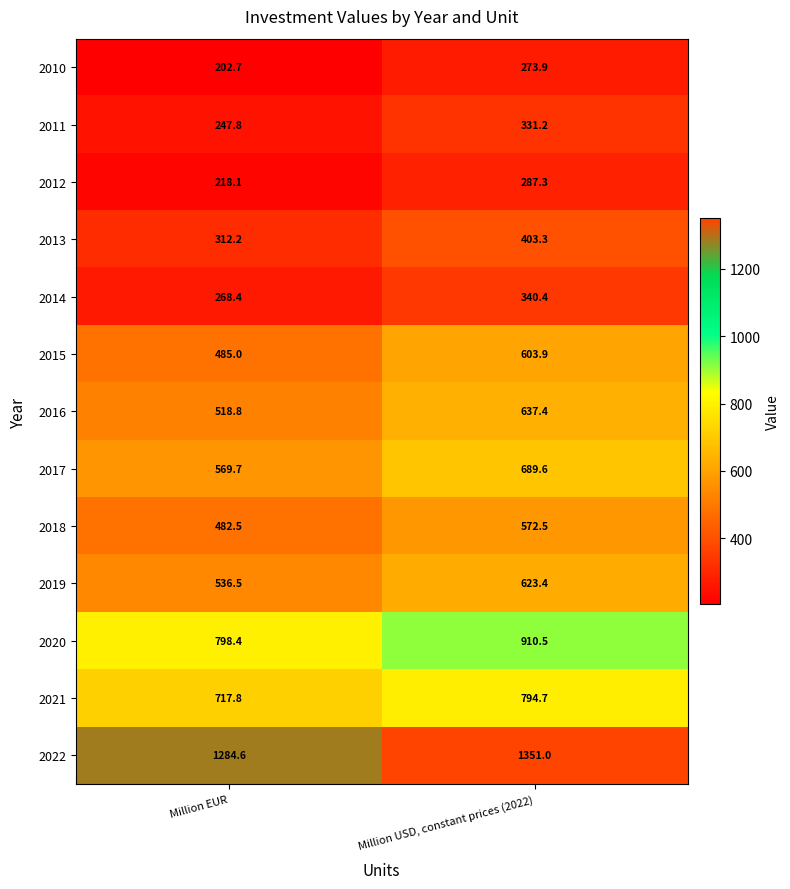

At which category is the sum across all series the highest?

Million USD, constant prices (2022)